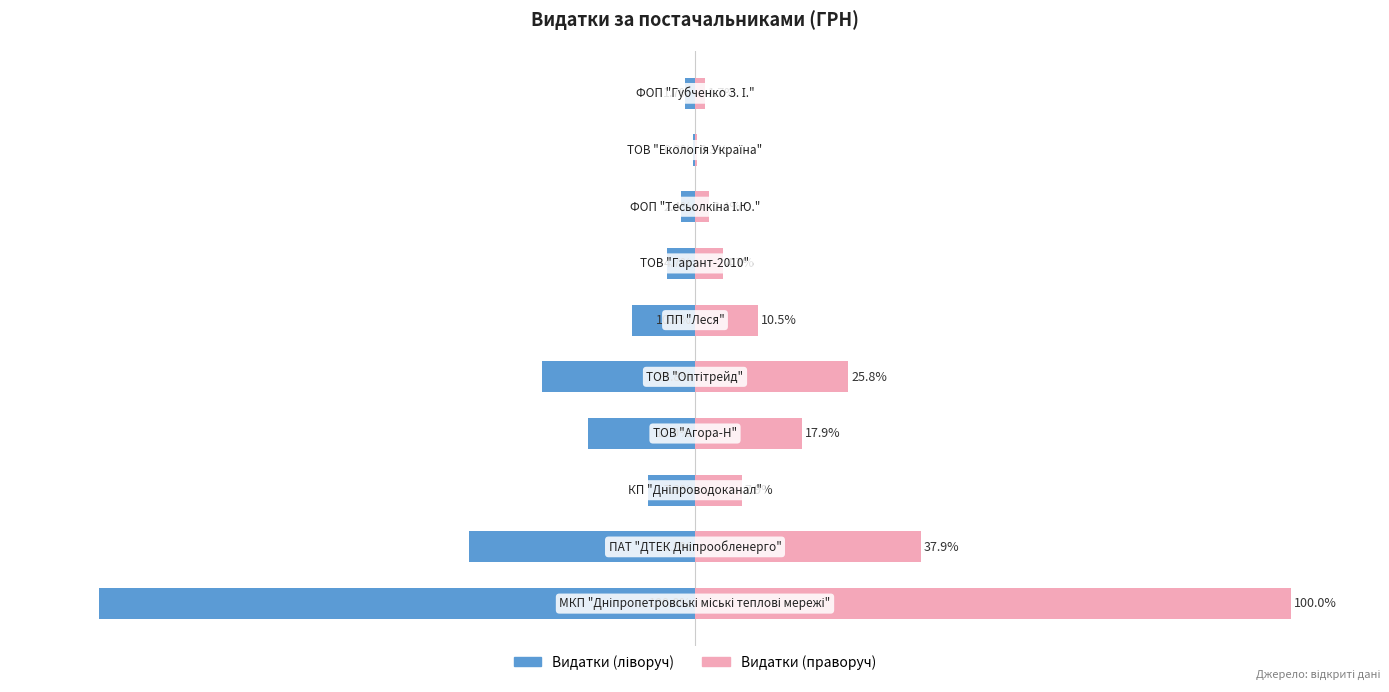

At how many categories does at least one series exceed 40?

1